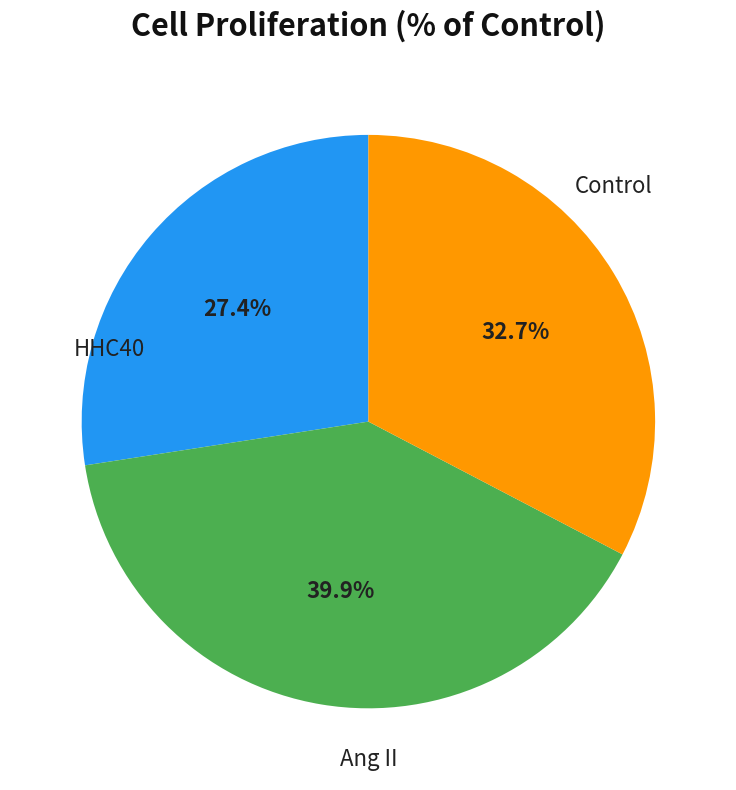

Is there a majority slice in this chart?

No